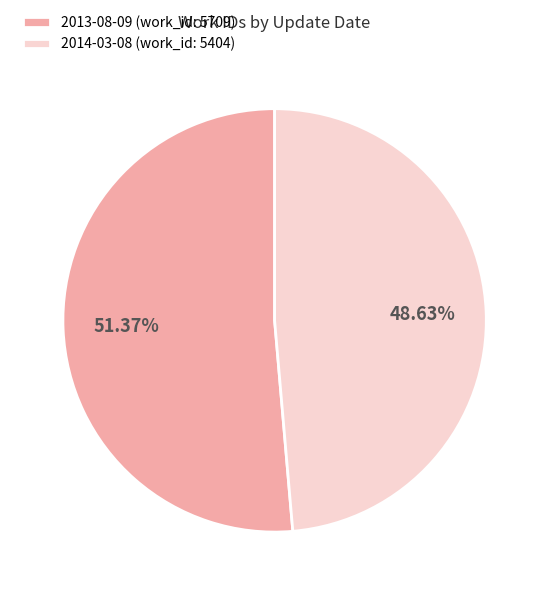

How many slices are in this pie chart?

2